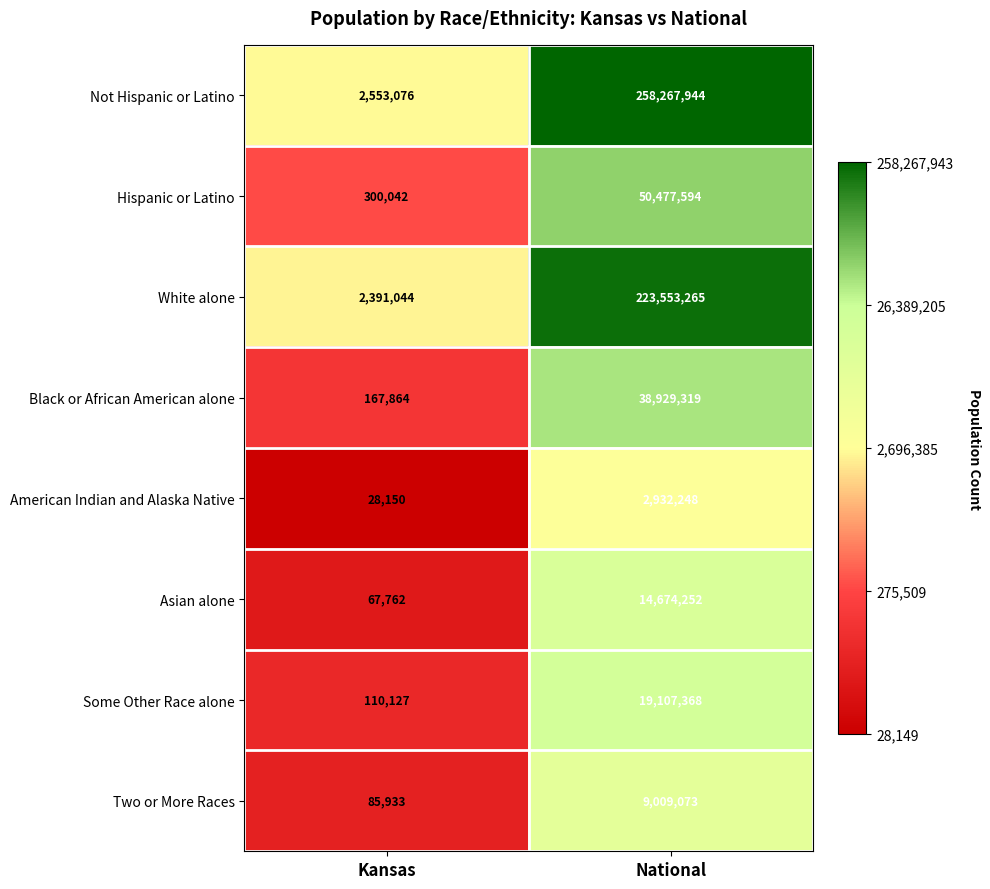

What is the spread (max minus min) of values at Kansas?

2524926